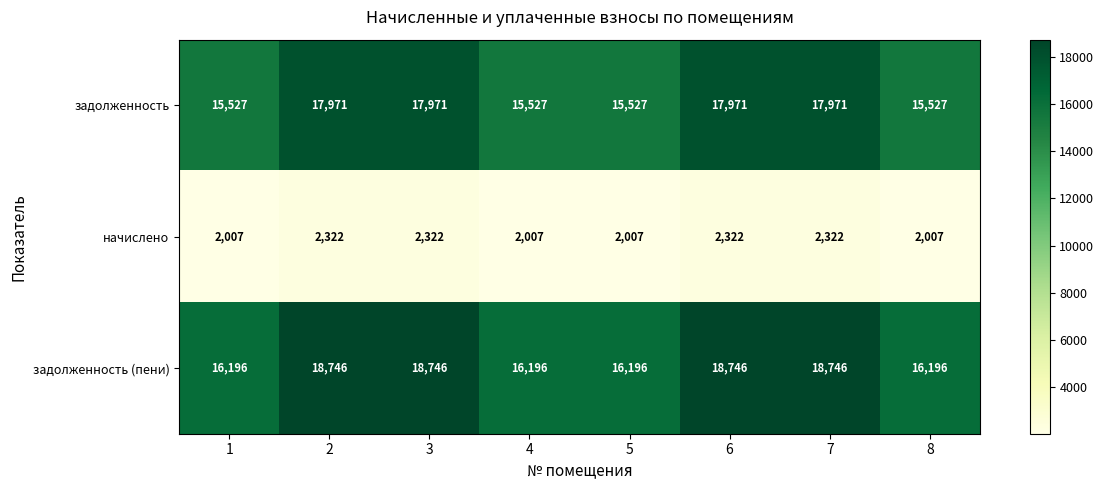

What is the total value across all series at 4?

33730